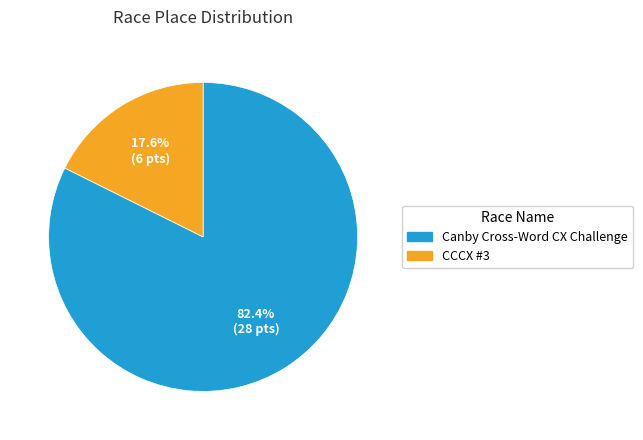

What is the ratio of the value at Canby Cross-Word CX Challenge to the value at CCCX #3?

4.7